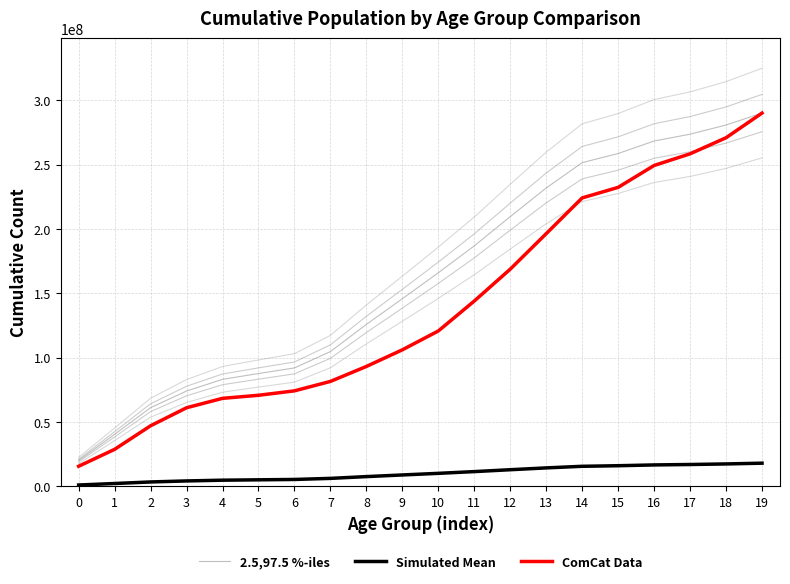

True or false: Simulated Mean and 2.5,97.5 %-iles intersect in this chart.

False